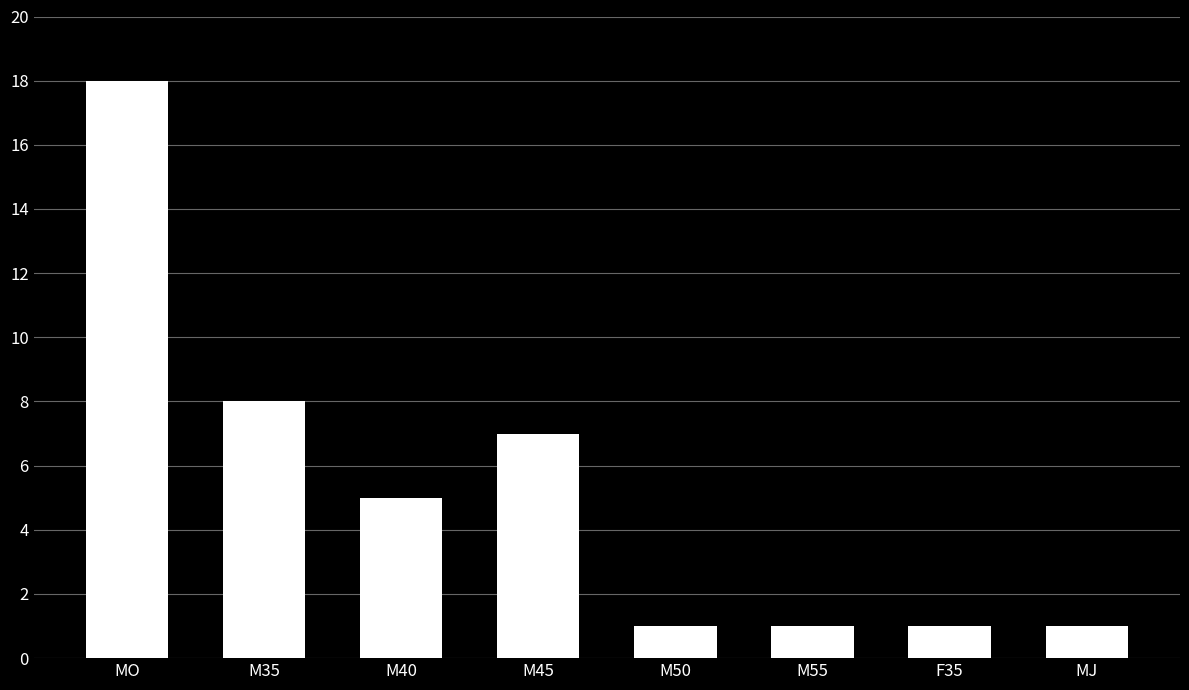

Read the value at MJ.

1